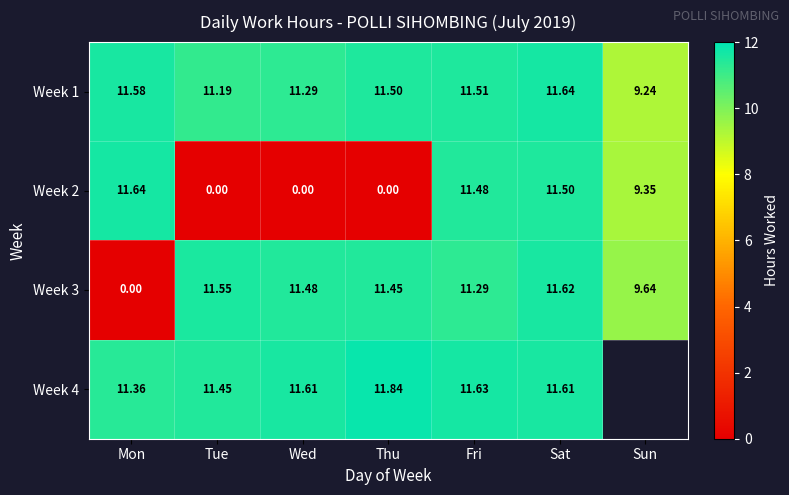

How many distinct data groups are displayed?

4